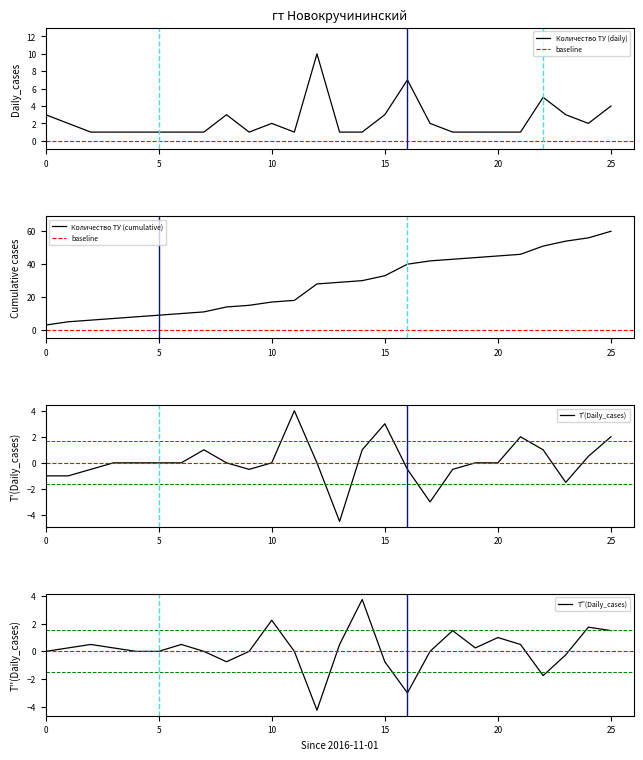

The Количество ТУ (cumulative) series shows 82 at 25. True or false?

False